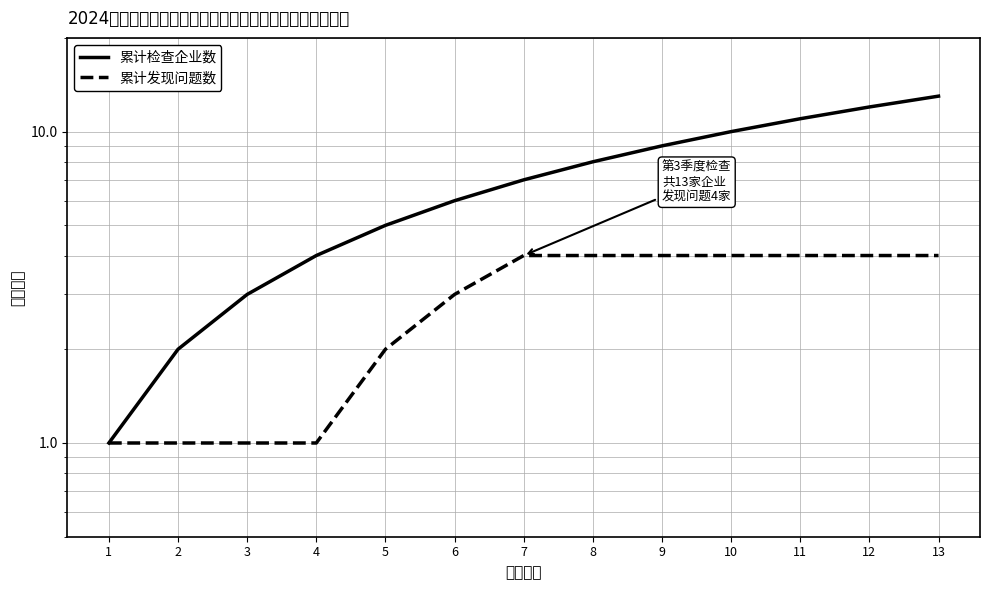

What is the value of the 累计发现问题数 point at the 5th from the left?

2